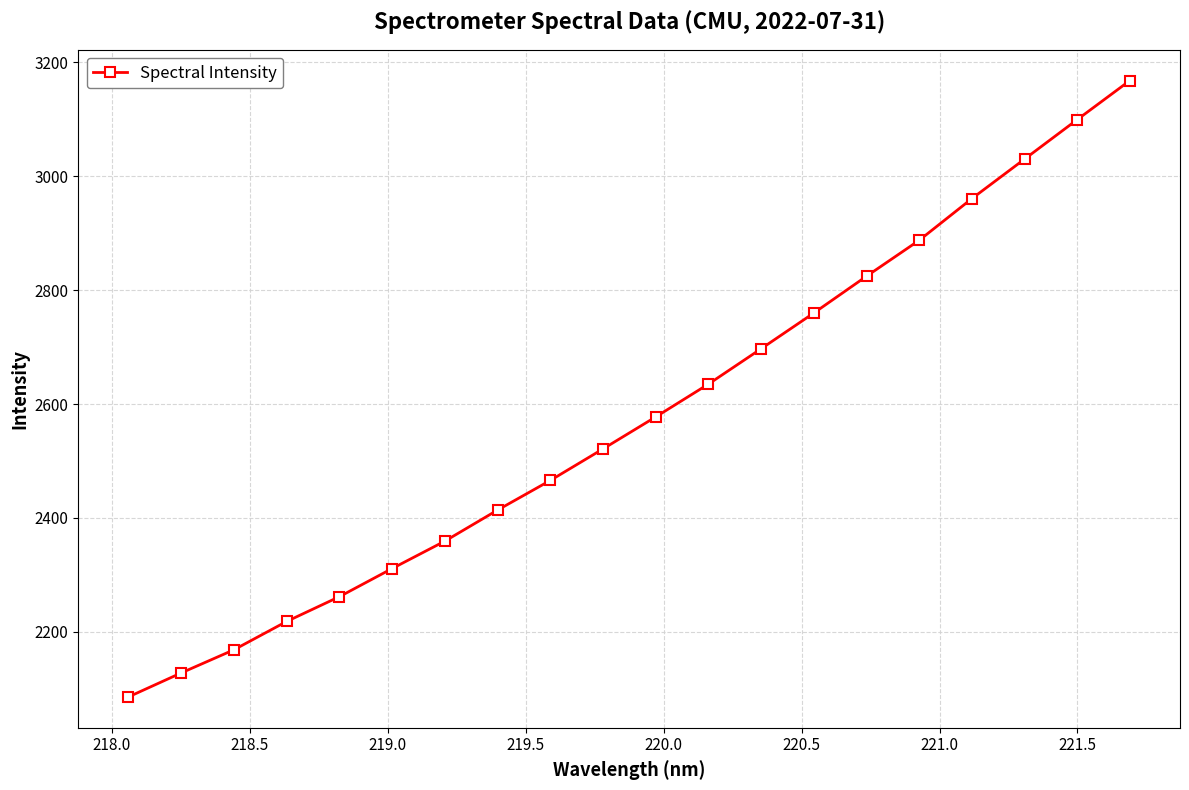

What is the difference between the maximum and minimum values?

1082.3